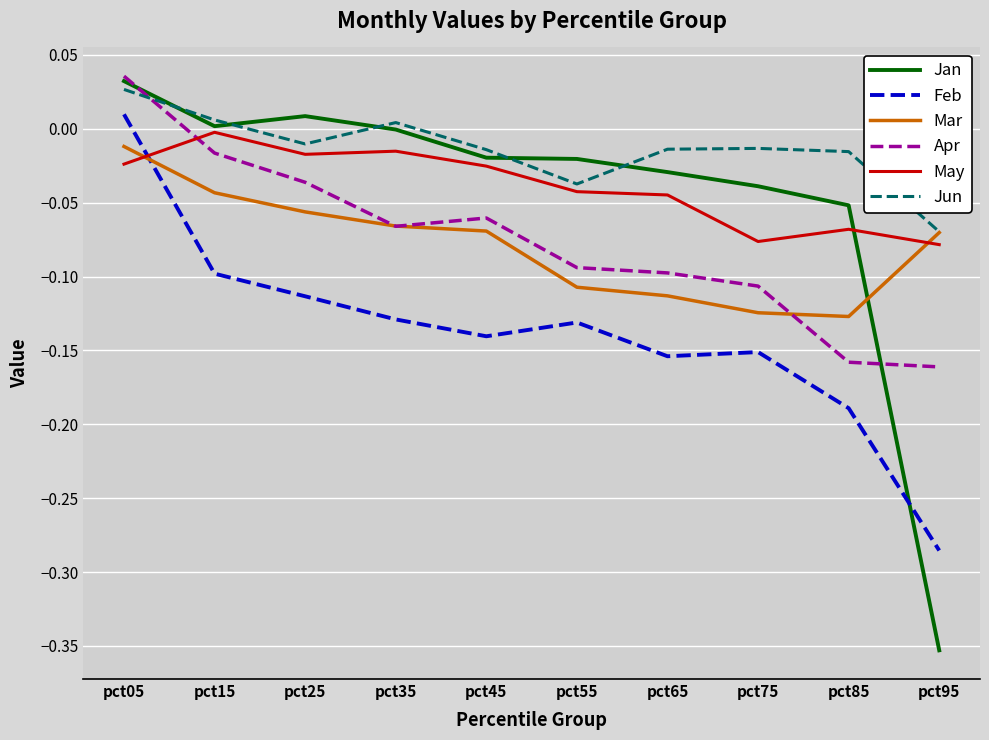

Where do Mar and Feb first cross each other?

pct05 and pct15